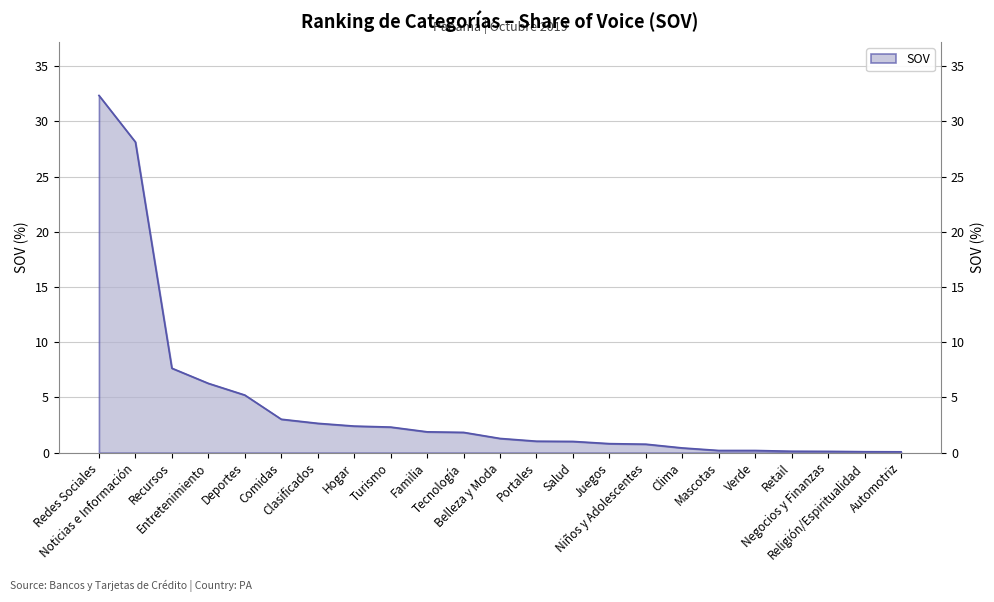

At which label is the value closest to 16?

Recursos